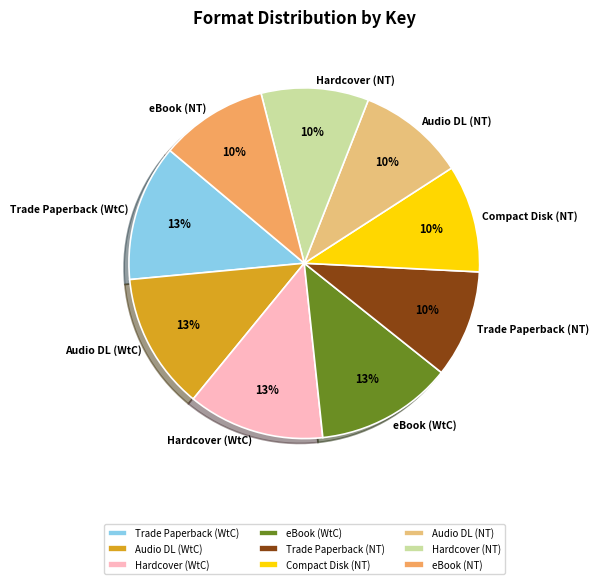

Is there any slice that represents more than half of the pie?

No